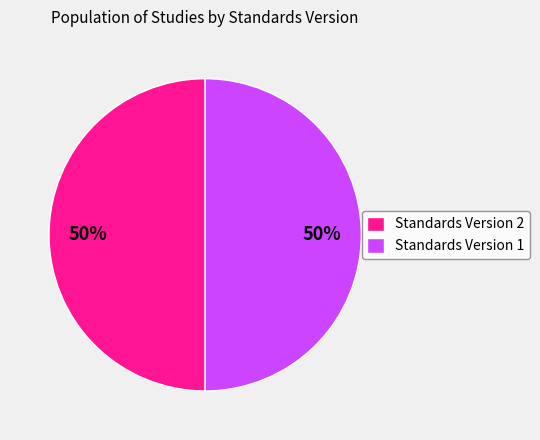

How many segments does this pie chart have?

2